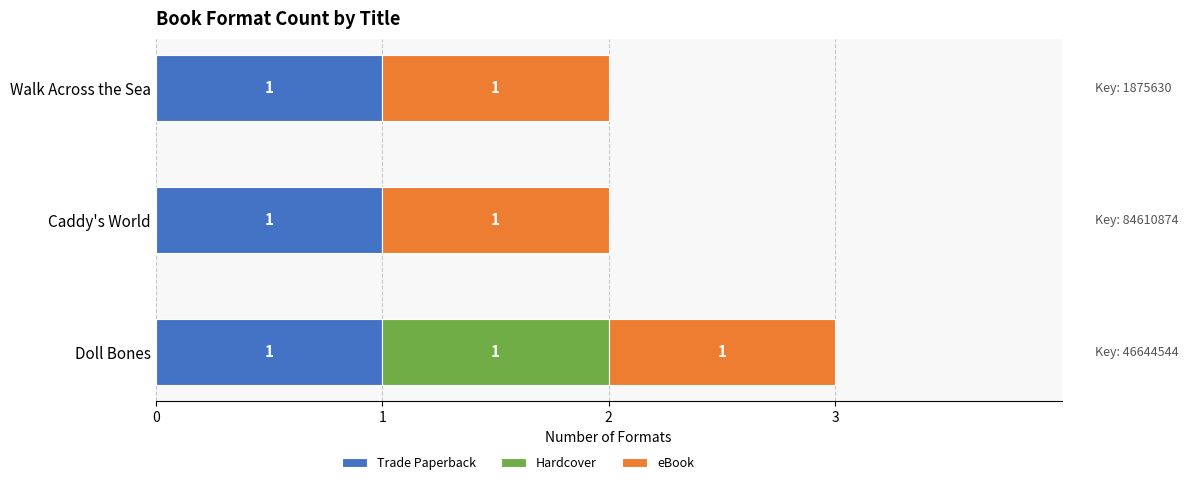

At which category is the sum across all series the highest?

Doll Bones